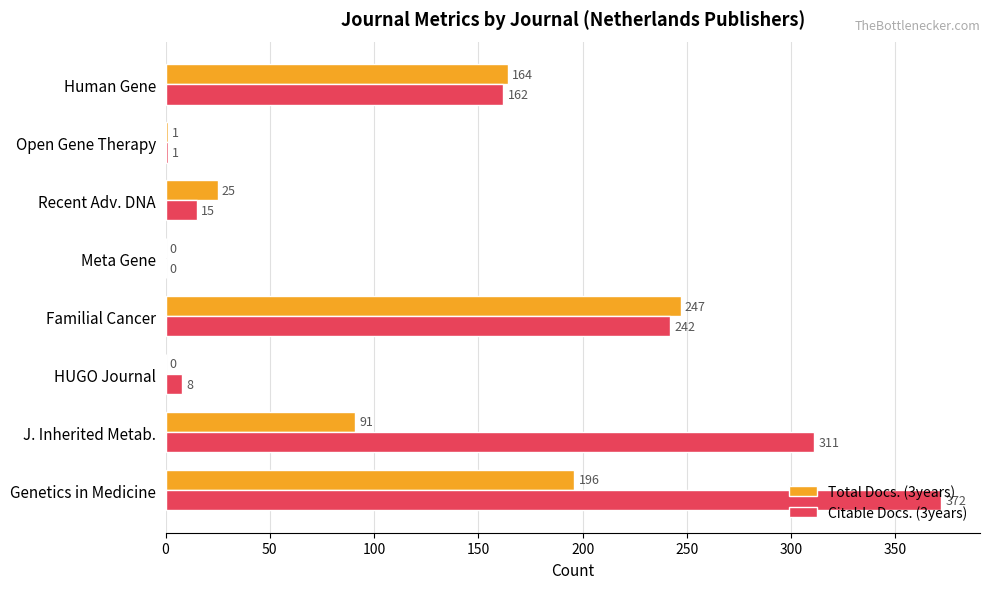

Between Genetics in Medicine and Familial Cancer, which series saw the biggest shift?

Citable Docs. (3years)